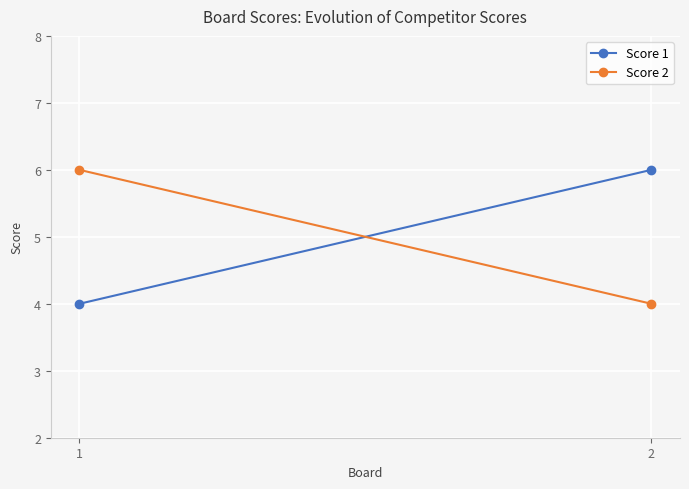

The value of Score 2 at 1 is 6. True or false?

True